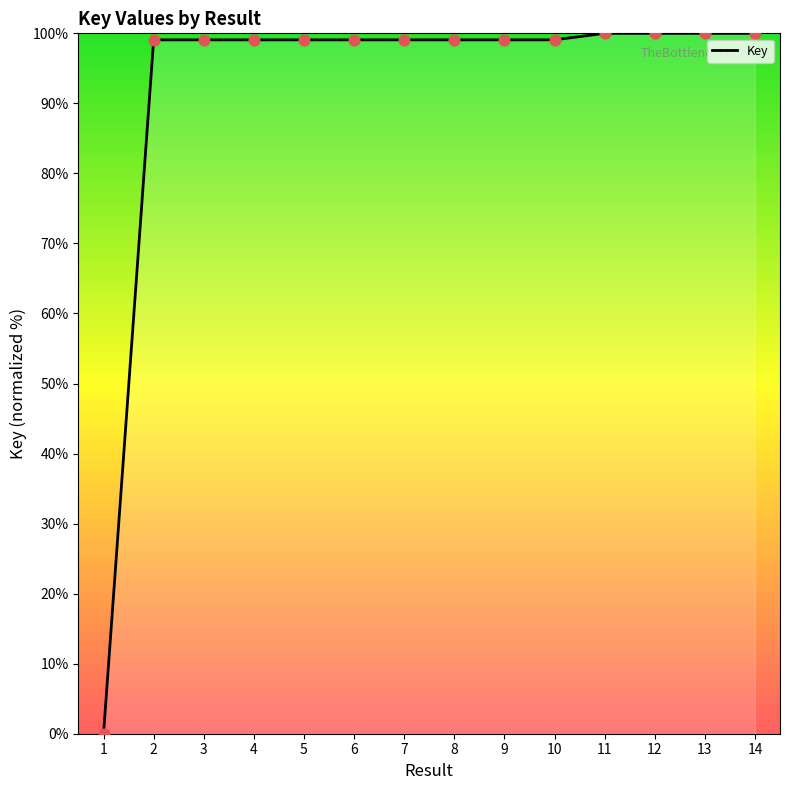

Approximately how many times larger is the value at 3 compared to 5?

1.0